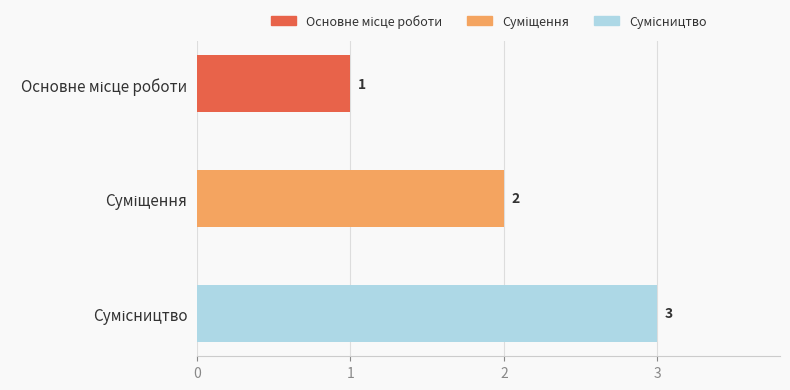

What is the sum of all values?

6